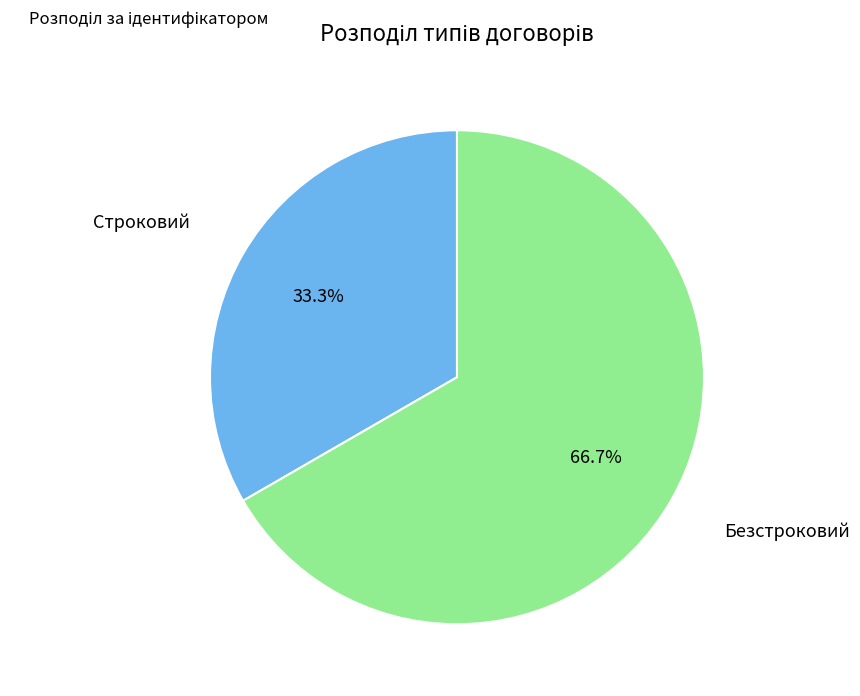

Is there any slice that represents more than half of the pie?

Yes